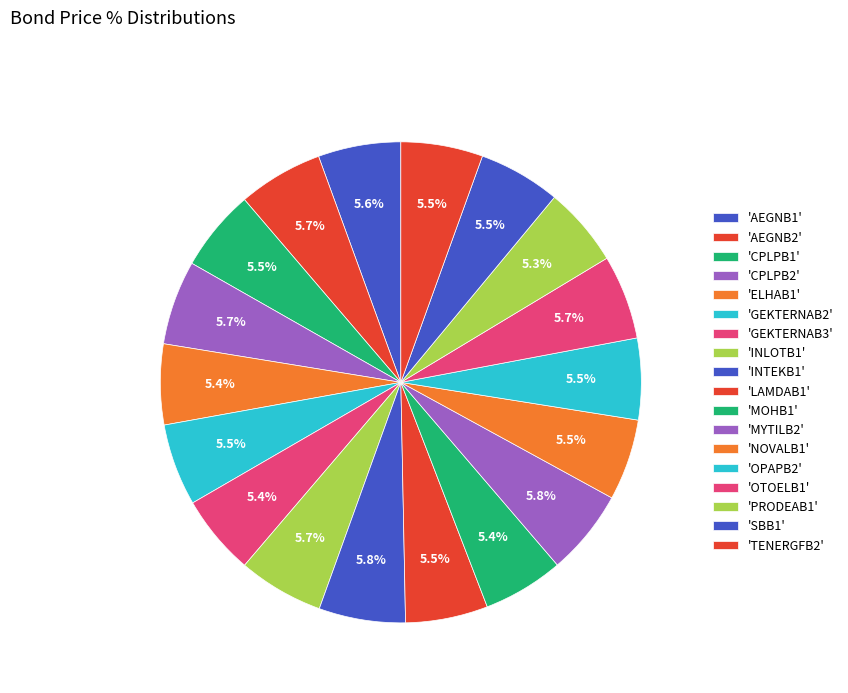

How many slices are in this pie chart?

18